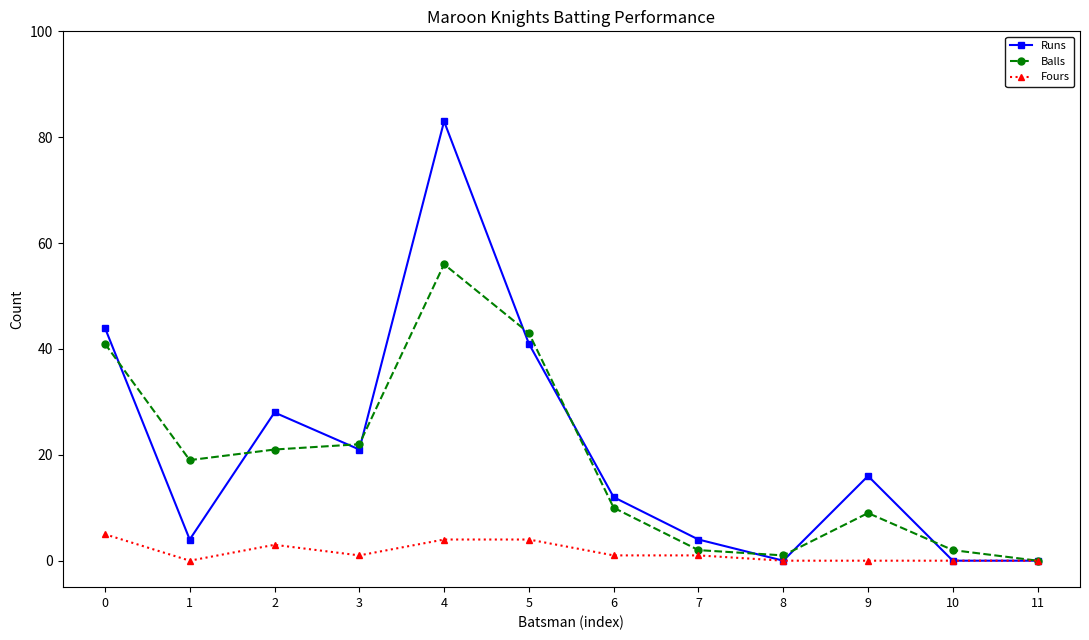

The value of Runs at 4 is 83. True or false?

True